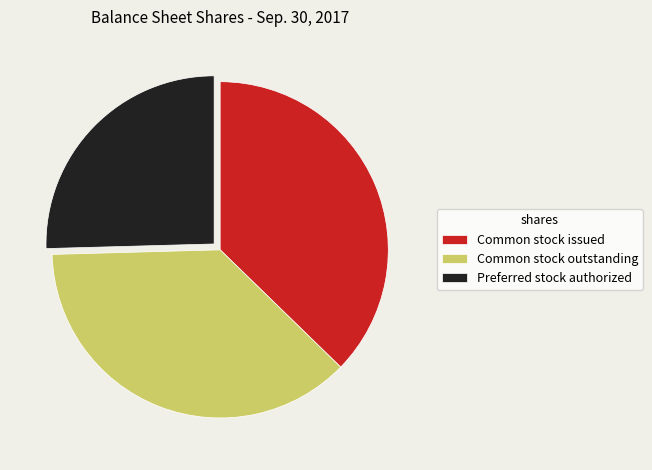

Is there any slice that represents more than half of the pie?

No